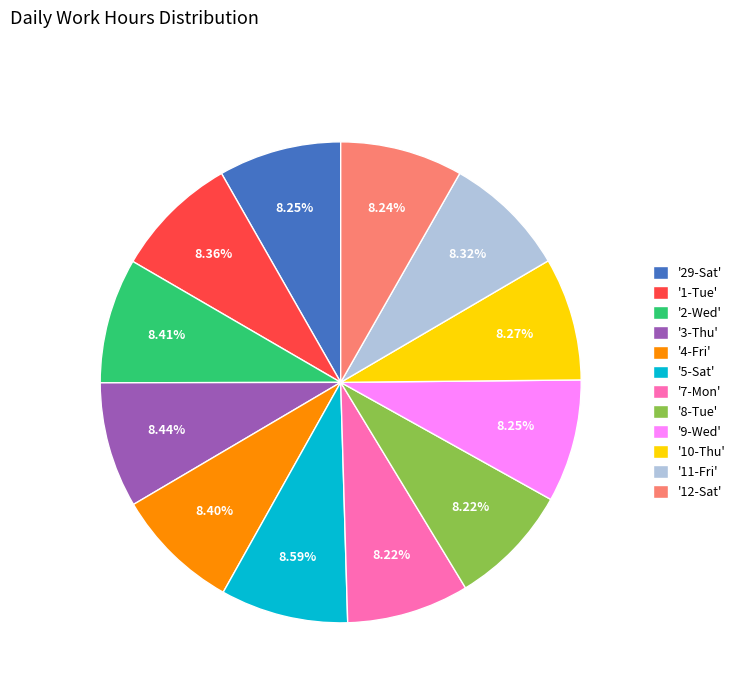

Do '8-Tue' and '11-Fri' together represent more than half of the pie?

No